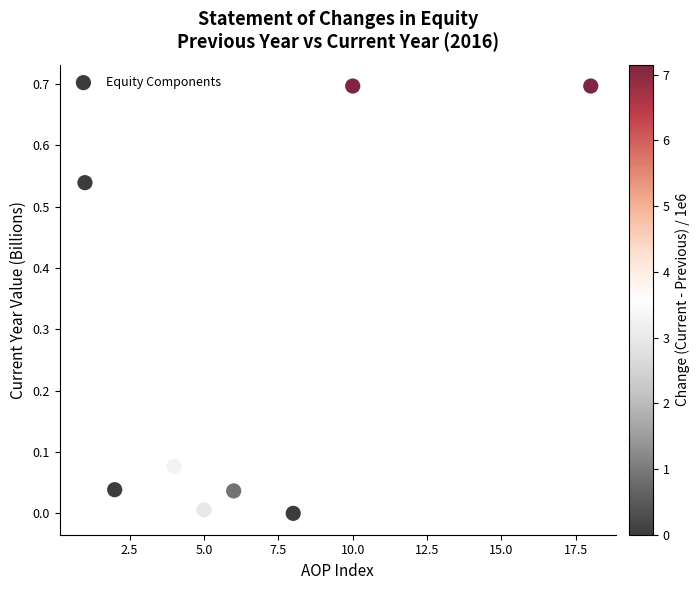

What is the average X value?

6.8